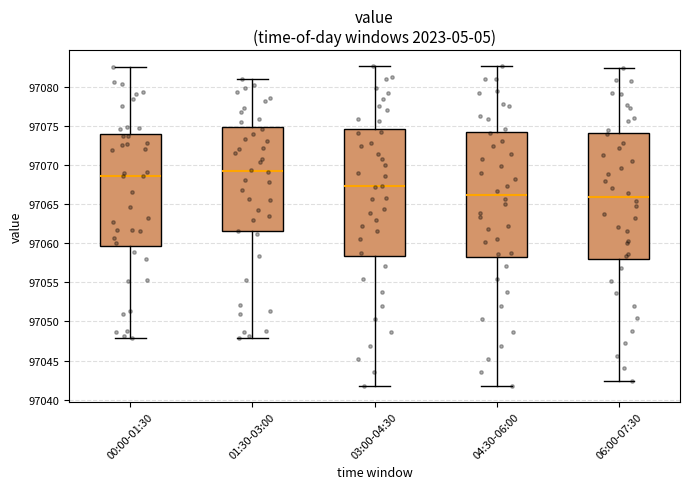

Reading left to right, read every box against the y-axis: the position of its median line, the range the box covers, and the ends of its whiskers. The values are not printed on the chart, so give them approximately, as read against the axis.

00:00-01:30: median 97068.5, box 97059.5 to 97074.0, whiskers 97048.0 to 97082.5
01:30-03:00: median 97069.5, box 97061.5 to 97075.0, whiskers 97048.0 to 97081.0
03:00-04:30: median 97067.5, box 97058.5 to 97074.5, whiskers 97042.0 to 97082.5
04:30-06:00: median 97066.0, box 97058.0 to 97074.0, whiskers 97042.0 to 97082.5
06:00-07:30: median 97066.0, box 97058.0 to 97074.0, whiskers 97042.5 to 97082.5